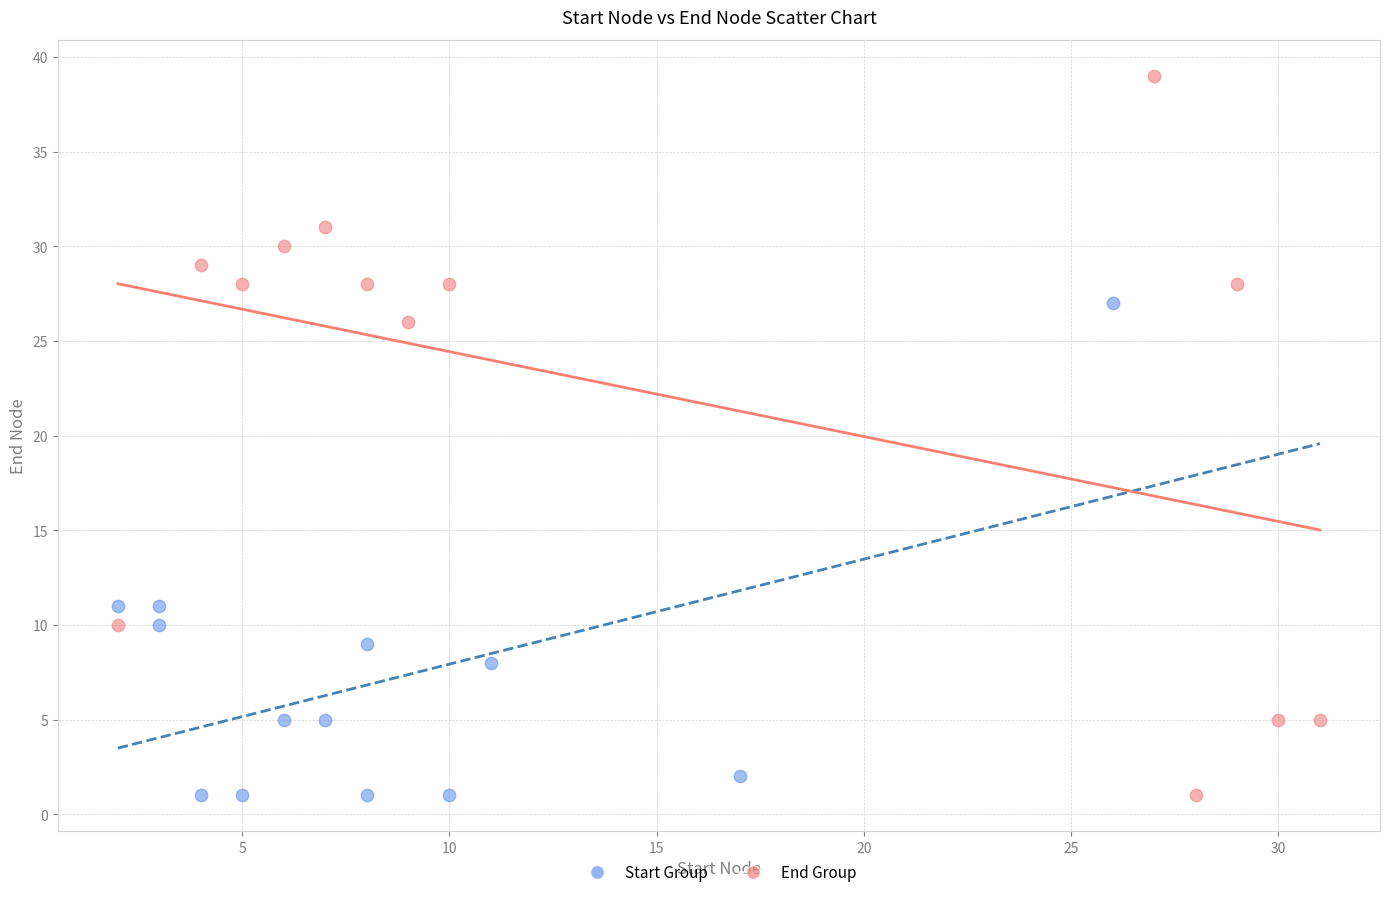

Which series has the largest Y range (max minus min)?

End Group